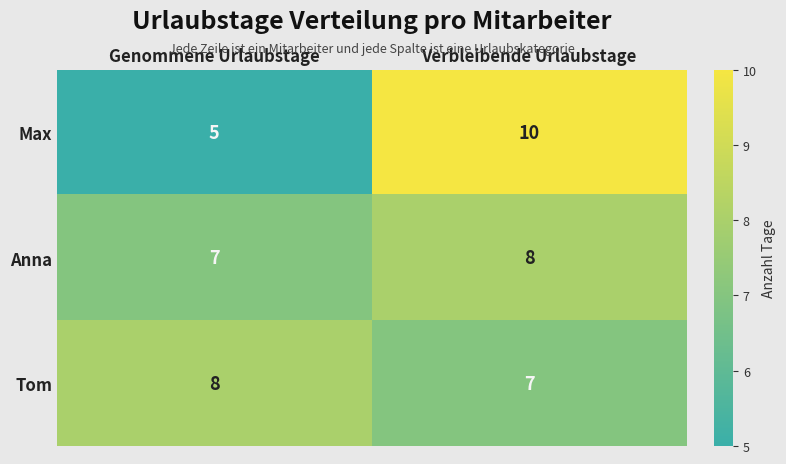

What is the average value of the Tom series?

8